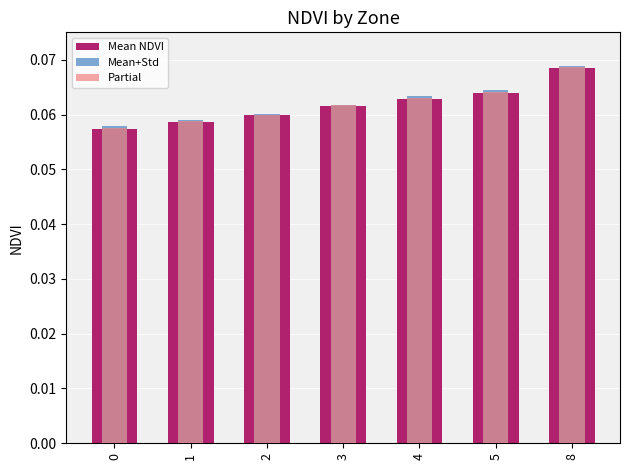

The value of Mean NDVI at 3 is 0.0. True or false?

False